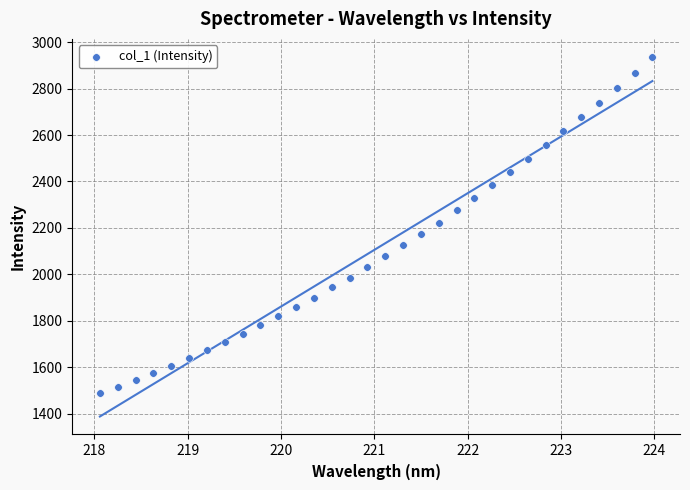

What is the range of X values (max minus min)?

5.9